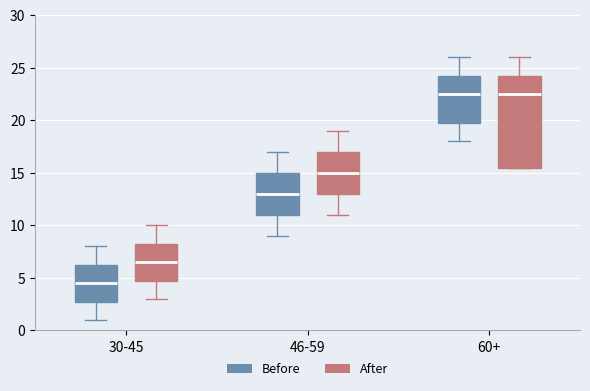

Comparing the boxes themselves (not the whiskers), which one is the tallest?

60+ (After)